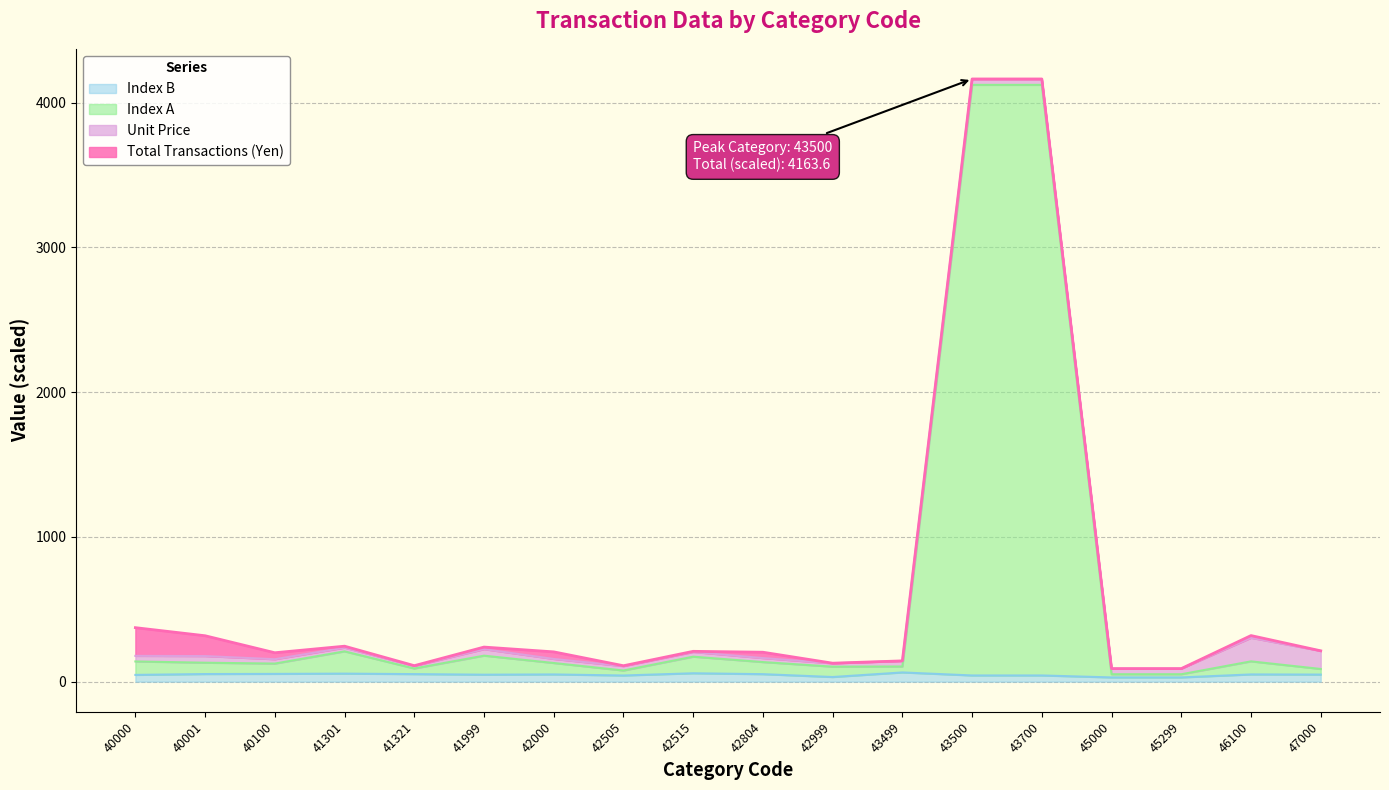

At how many categories does at least one series exceed 3733?

2